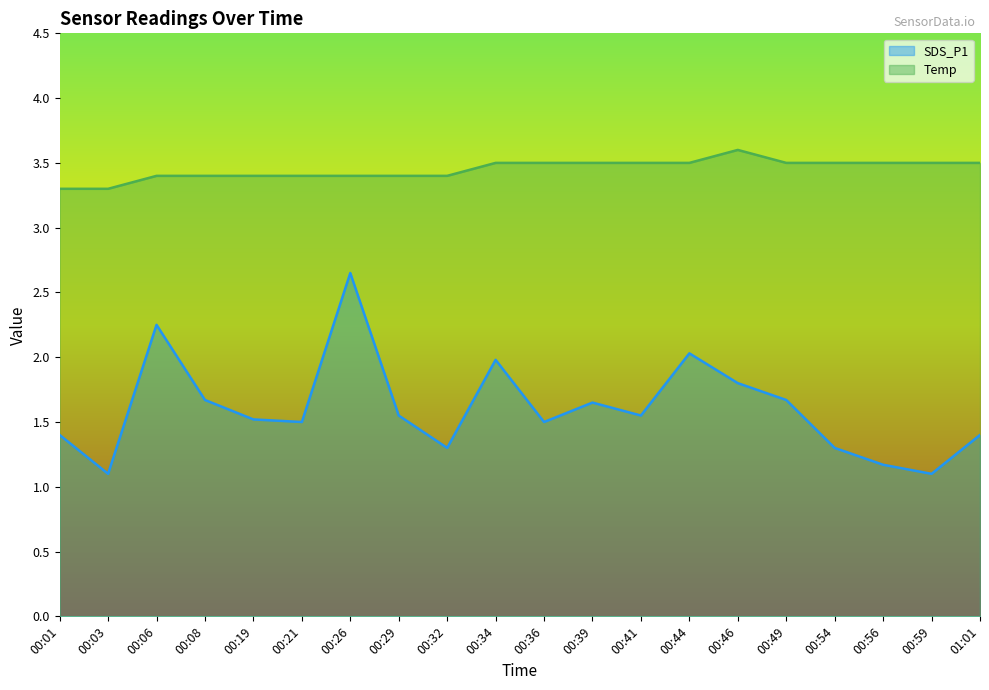

At which category is the sum across all series the highest?

00:26